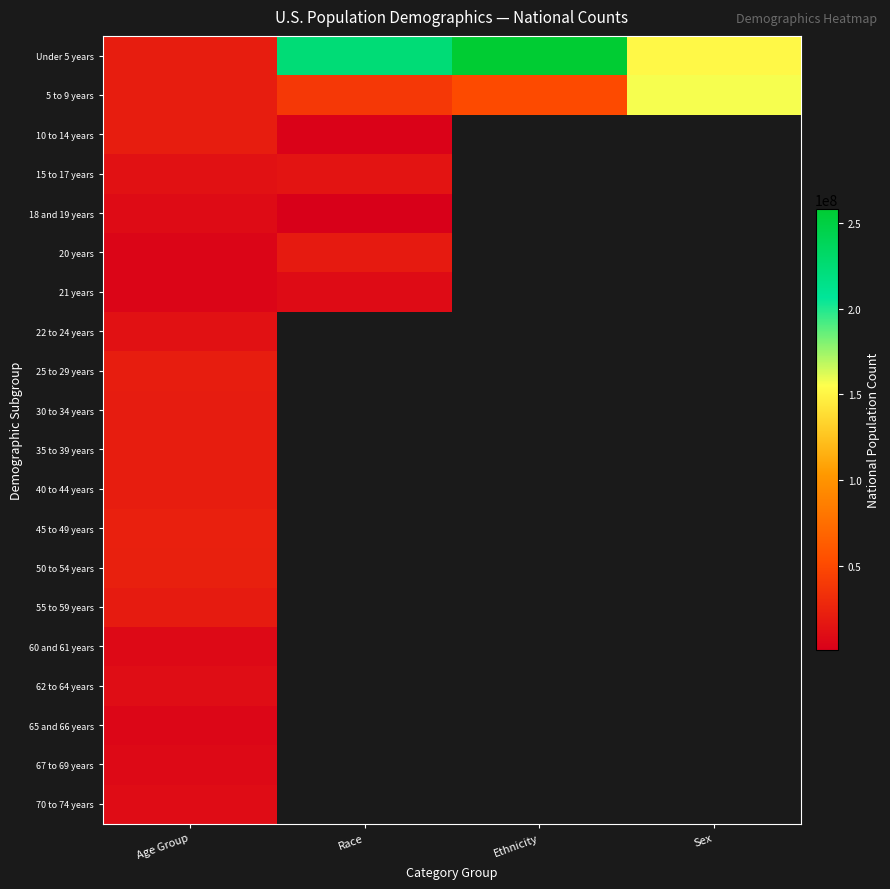

Is it true that 15 to 17 years equals 19390396.2 at Race?

False